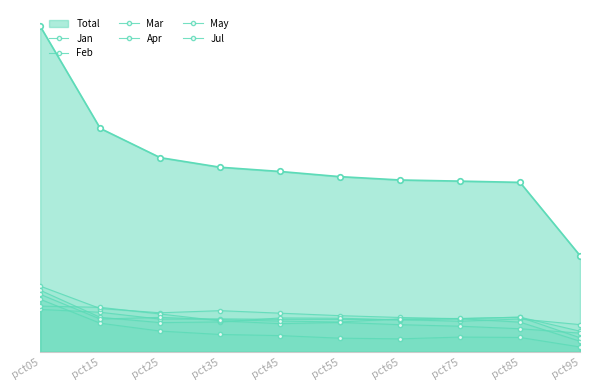

What is the difference between the maximum and minimum values in the May series?

1.5